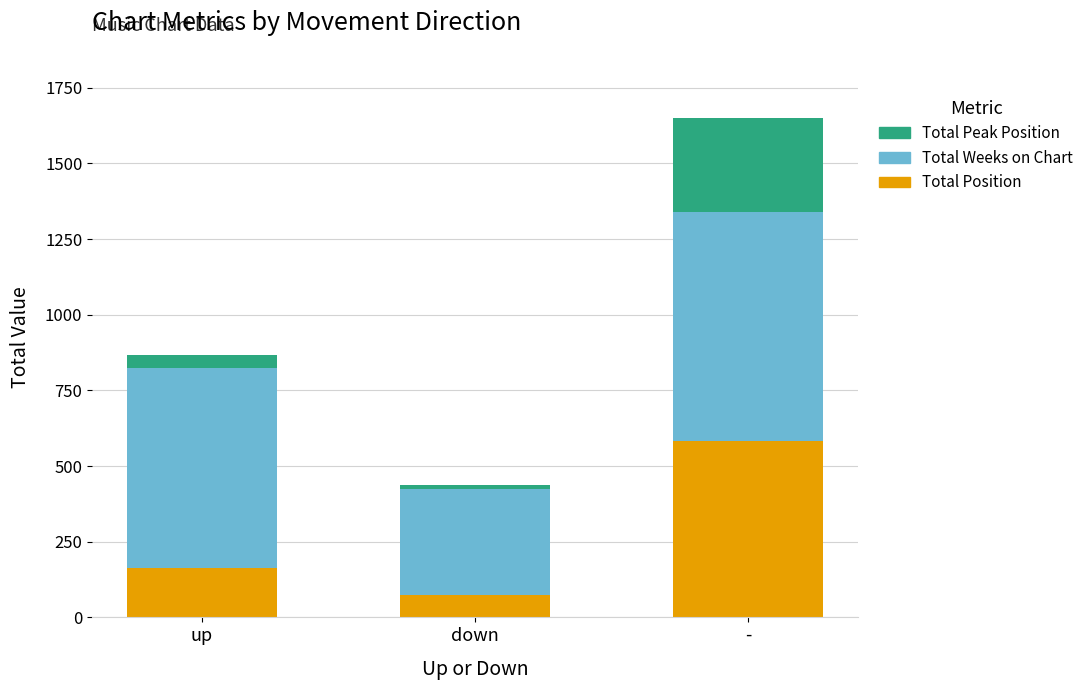

Which category has the lowest value in the Total Position series?

down